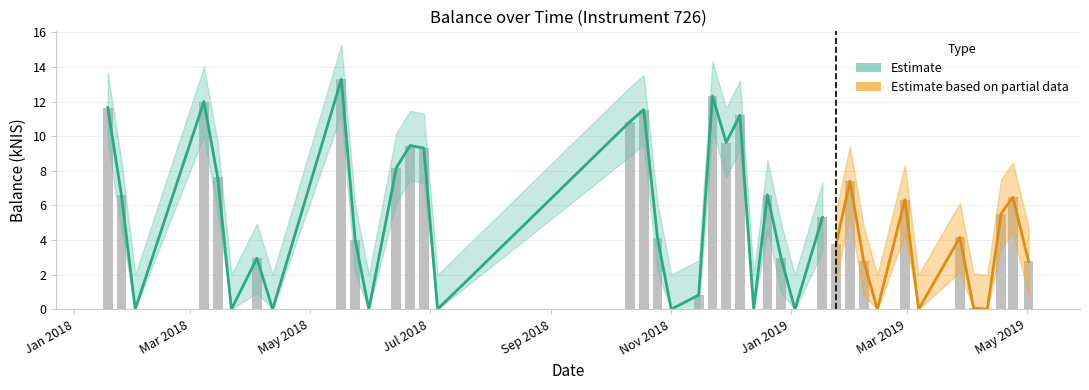

Reading left to right, what are all the values shown in this chart?

balance_kNIS: 11.7	6.6	0.0	12.0	7.6	0.0	3.0	0.0	13.3	4.0	0.0	8.2	9.5	9.3	0.0	10.8	11.5	4.1	0.0	0.8	12.3	9.6	11.2	0.0	6.6	2.9	0.0	5.3	3.8	7.4	2.8	0.0	6.3	0.0	4.2	0.1	0.0	5.5	6.5	2.8
balance_upper: 13.7	8.6	2.0	14.0	9.6	2.0	5.0	2.0	15.3	6.0	2.0	10.2	11.5	11.3	2.0	12.8	13.5	6.1	2.0	2.8	14.3	11.6	13.2	2.0	8.6	4.9	2.0	7.3	5.8	9.4	4.8	2.0	8.3	2.0	6.2	2.1	2.0	7.5	8.5	4.8
balance_lower: 9.7	4.6	0.0	10.0	5.6	0.0	0.9	0.0	11.3	2.0	0.0	6.2	7.5	7.3	0.0	8.8	9.5	2.1	0.0	0.0	10.3	7.6	9.2	0.0	4.6	0.9	0.0	3.3	1.8	5.4	0.8	0.0	4.3	0.0	2.1	0.0	0.0	3.5	4.5	0.8